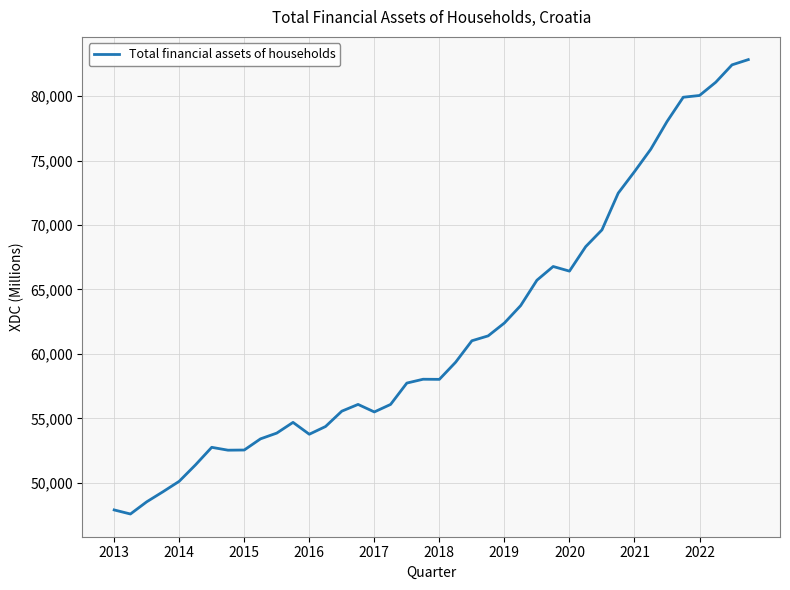

What is the difference between the maximum and minimum values?

35264.2